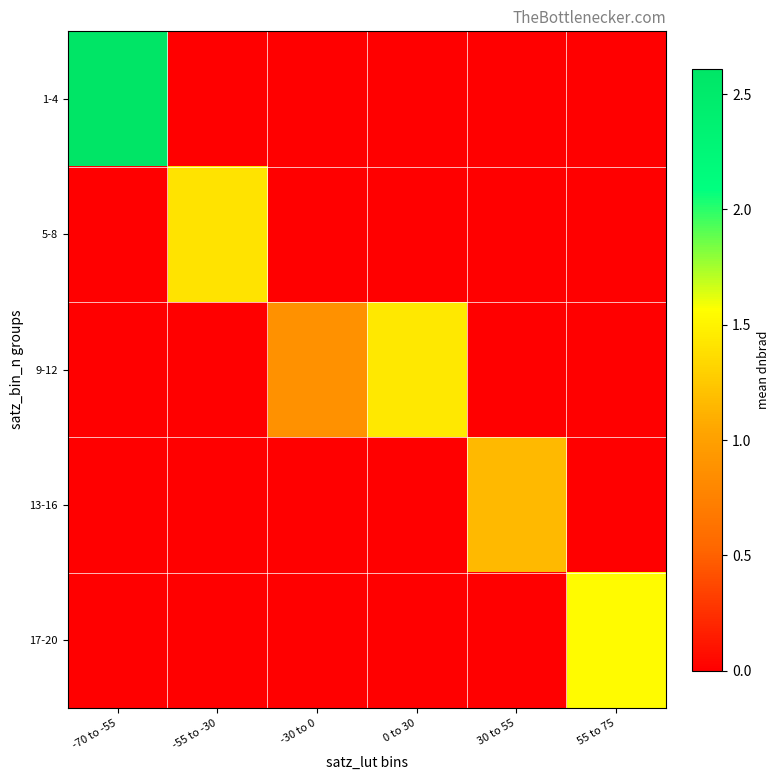

Which has a higher value, 0 to 30 or 55 to 75?

0 to 30